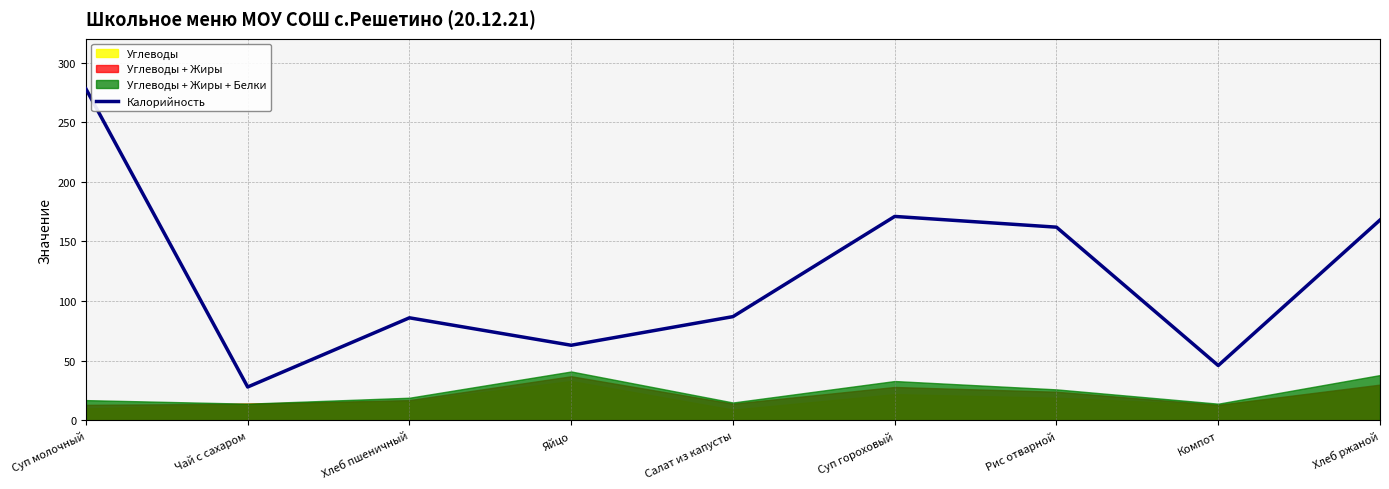

Read the value at Суп молочный, to the nearest 50.

300